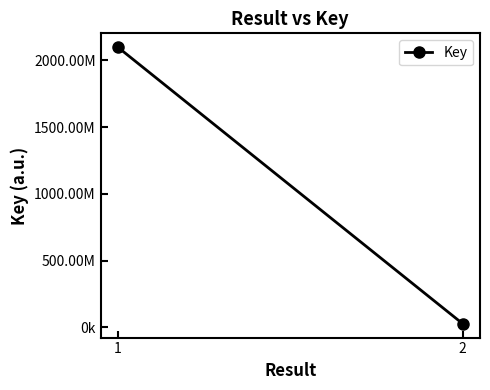

Which label corresponds to the smallest value in the chart?

2